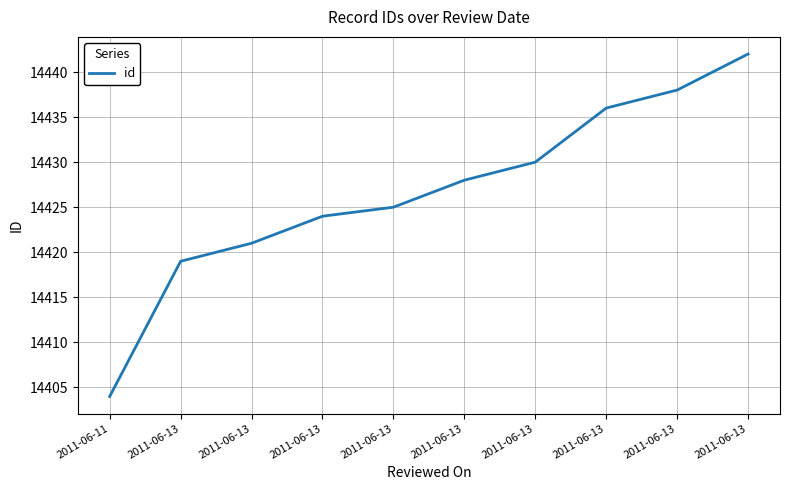

Is it true that the value at 2011-06-13 is 14430?

True